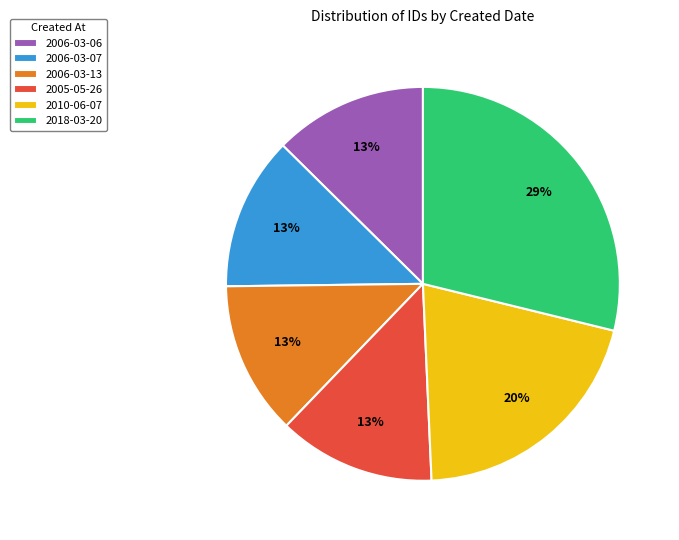

To the nearest percent, what is the difference between the largest and smallest slice percentages?

16%